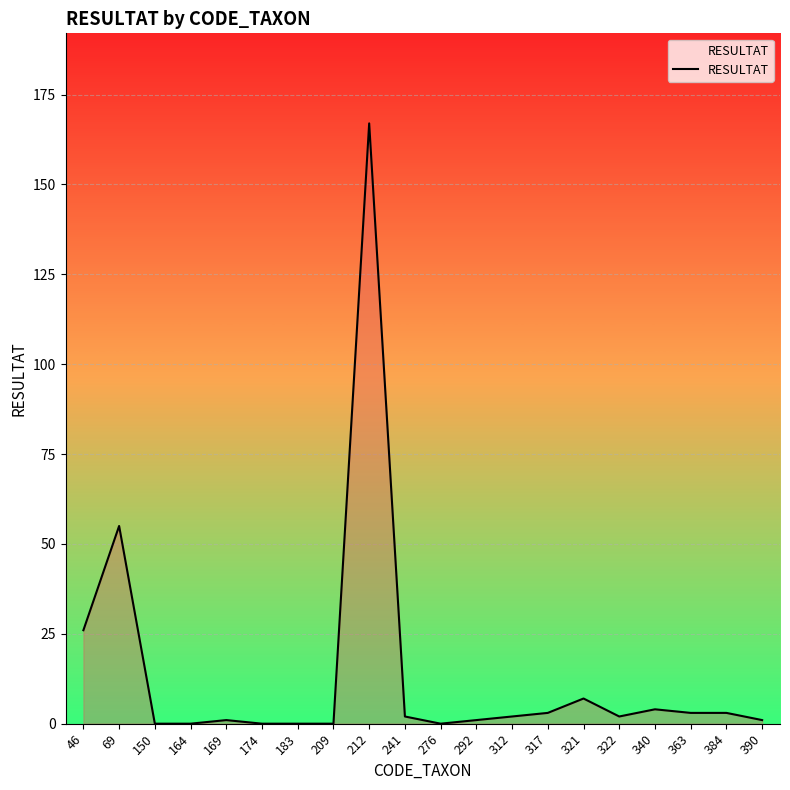

How many distinct data groups are displayed?

1